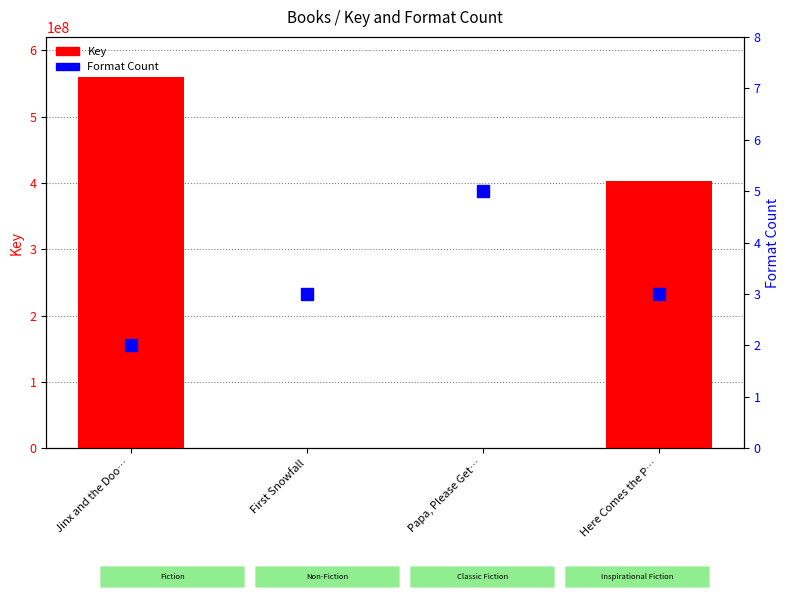

What is the highest value of the Key series?

560271974